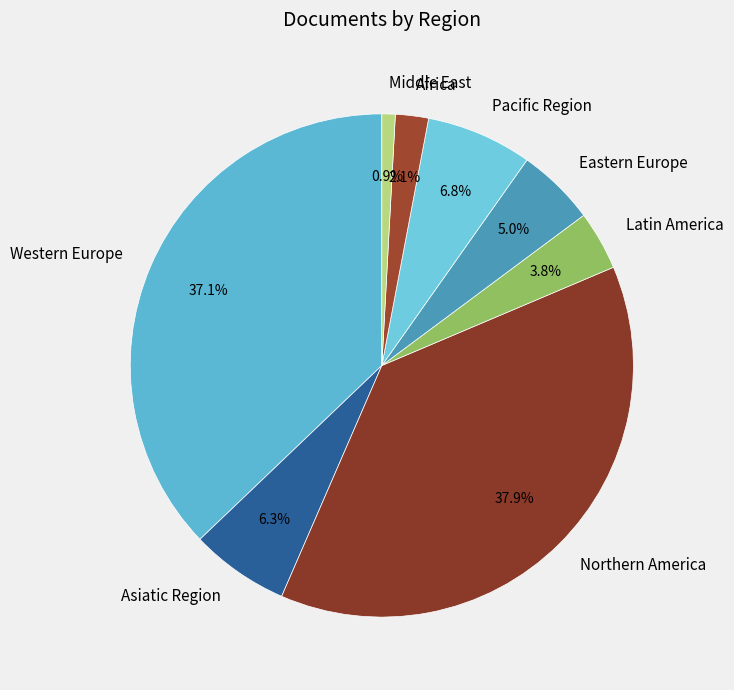

To the nearest percent, what is the average slice percentage?

12%